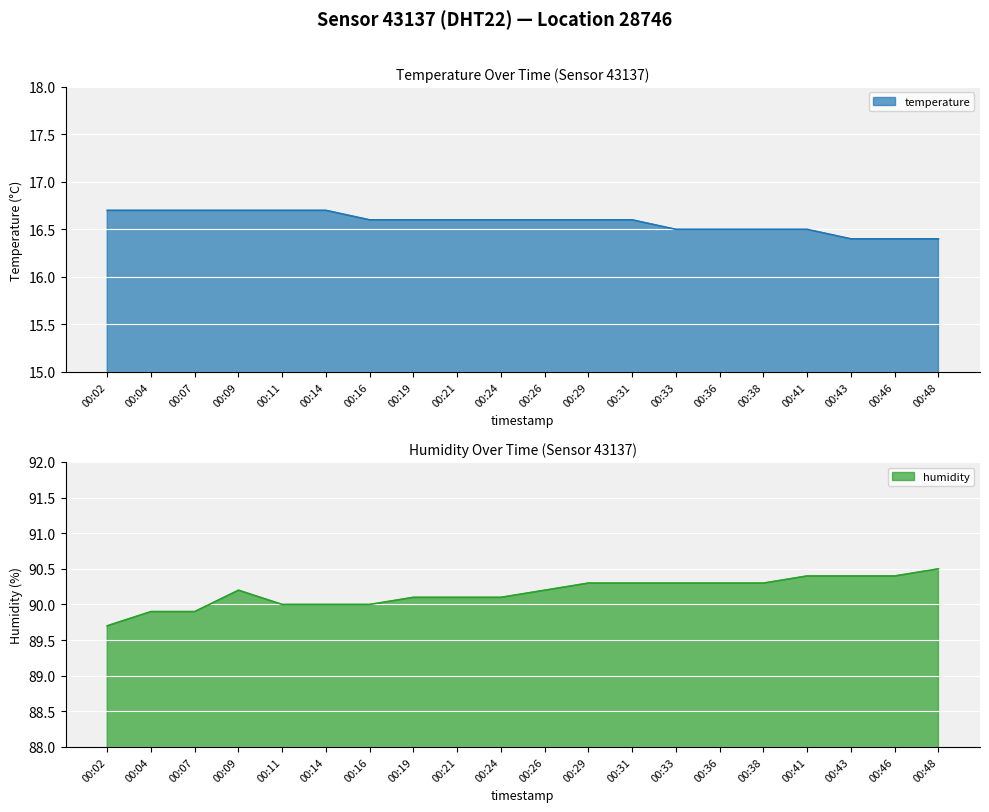

Which category has the highest value in the humidity series?

00:48